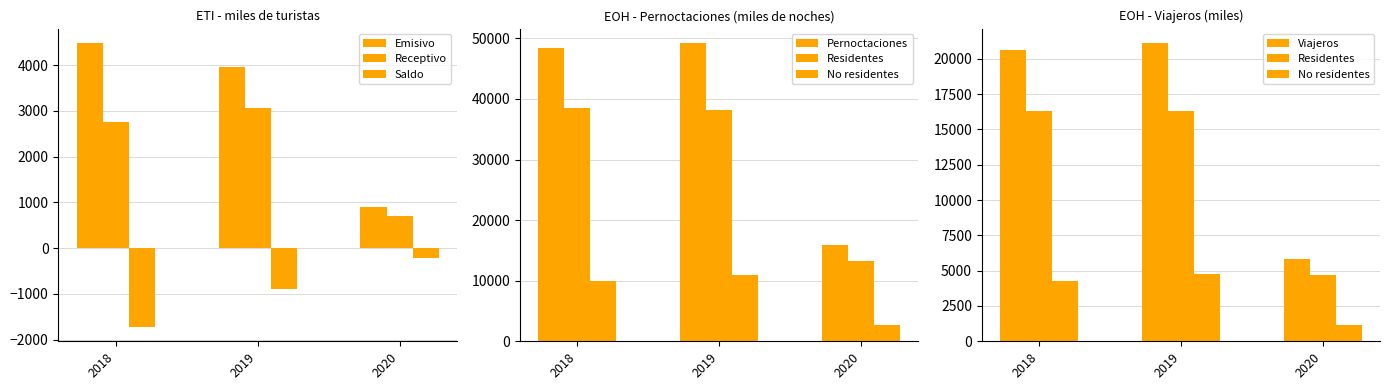

How many groups of bars are there?

3